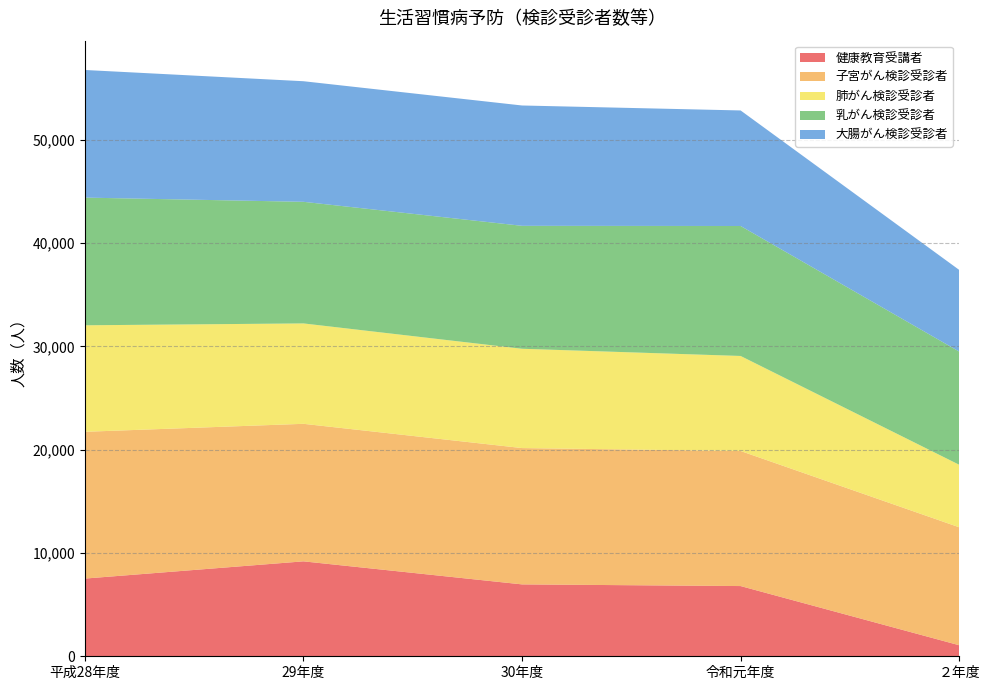

Reading left to right, what are all the values shown in this chart?

健康教育受講者: 平成28年度=7521	29年度=9188	30年度=6958	令和元年度=6796	２年度=1068
子宮がん検診受診者: 平成28年度=14206	29年度=13311	30年度=13194	令和元年度=13071	２年度=11417
肺がん検診受診者: 平成28年度=10308	29年度=9717	30年度=9611	令和元年度=9199	２年度=6052
乳がん検診受診者: 平成28年度=12358	29年度=11770	30年度=11899	令和元年度=12579	２年度=10957
大腸がん検診受診者: 平成28年度=12352	29年度=11671	30年度=11647	令和元年度=11183	２年度=7902